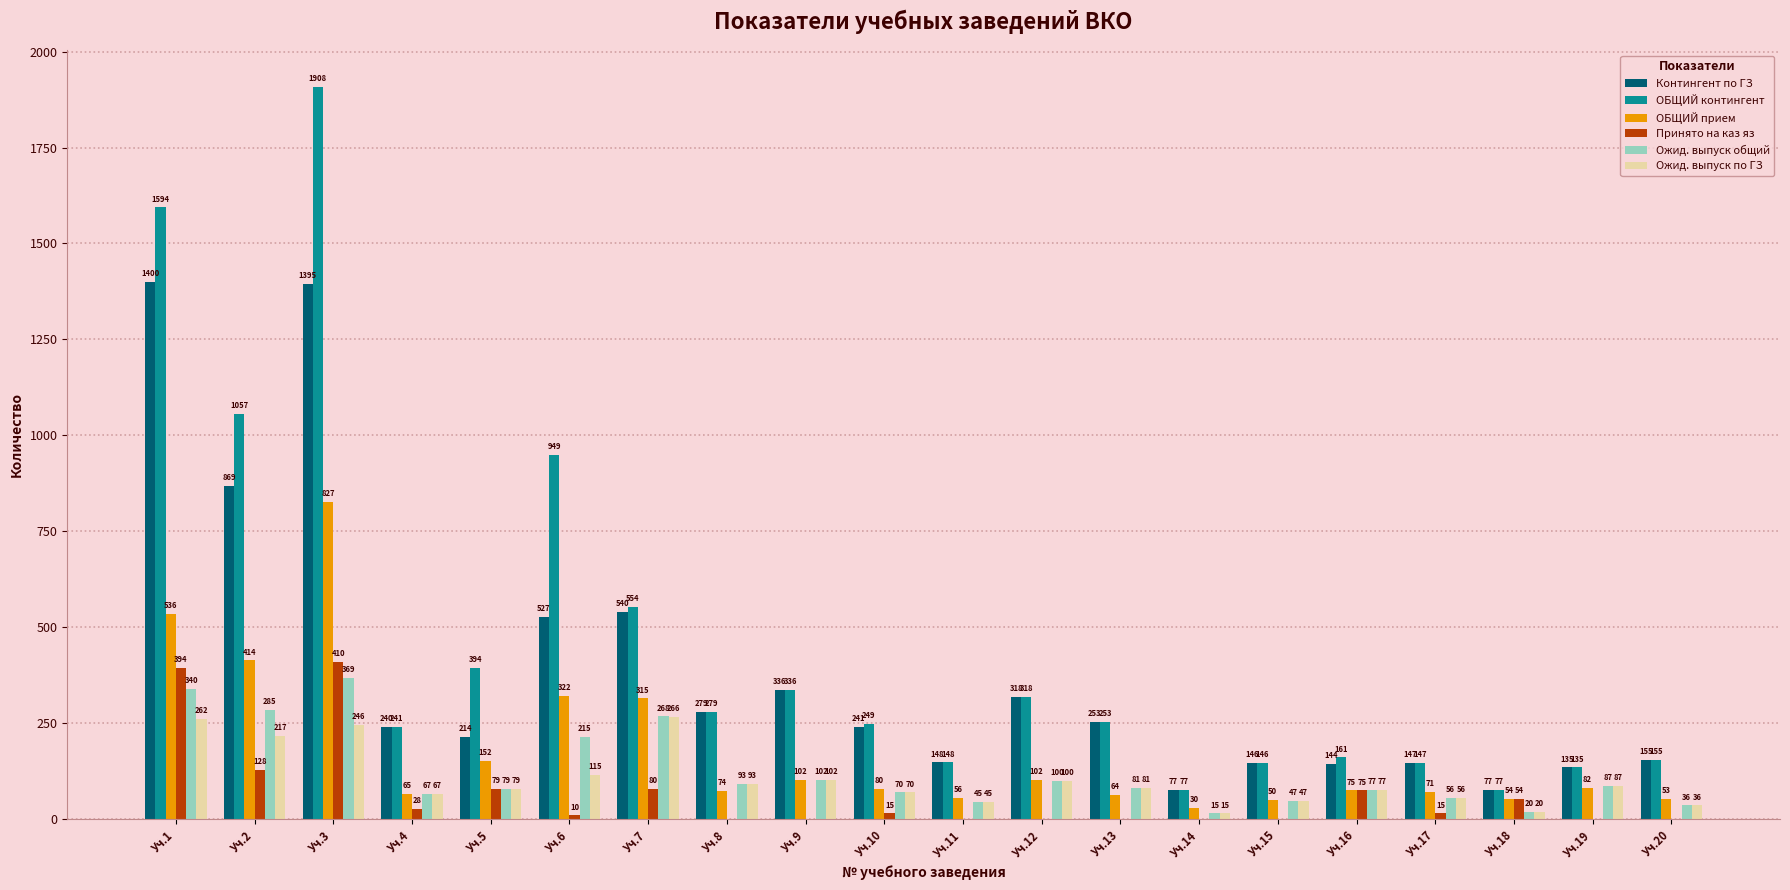

True or false: ОБЩИЙ контингент has a value of 882 at Уч.3.

False